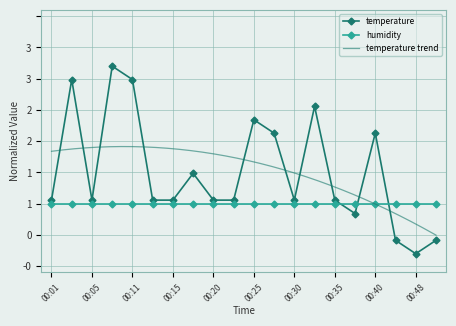

List the labels in order of value, largest first.

00:08, 00:03, 00:11, 00:33, 00:25, 00:28, 00:40, 00:18, 00:01, 00:05, 00:13, 00:15, 00:20, 00:23, 00:30, 00:35, 00:38, 00:46, 00:50, 00:48